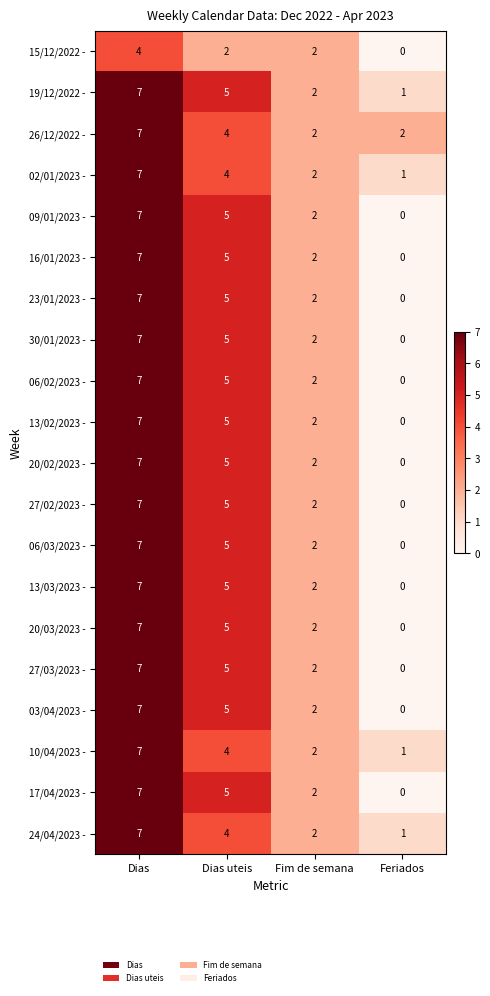

What is the sum of the 06/02/2023 - values at Feriados and Dias?

7